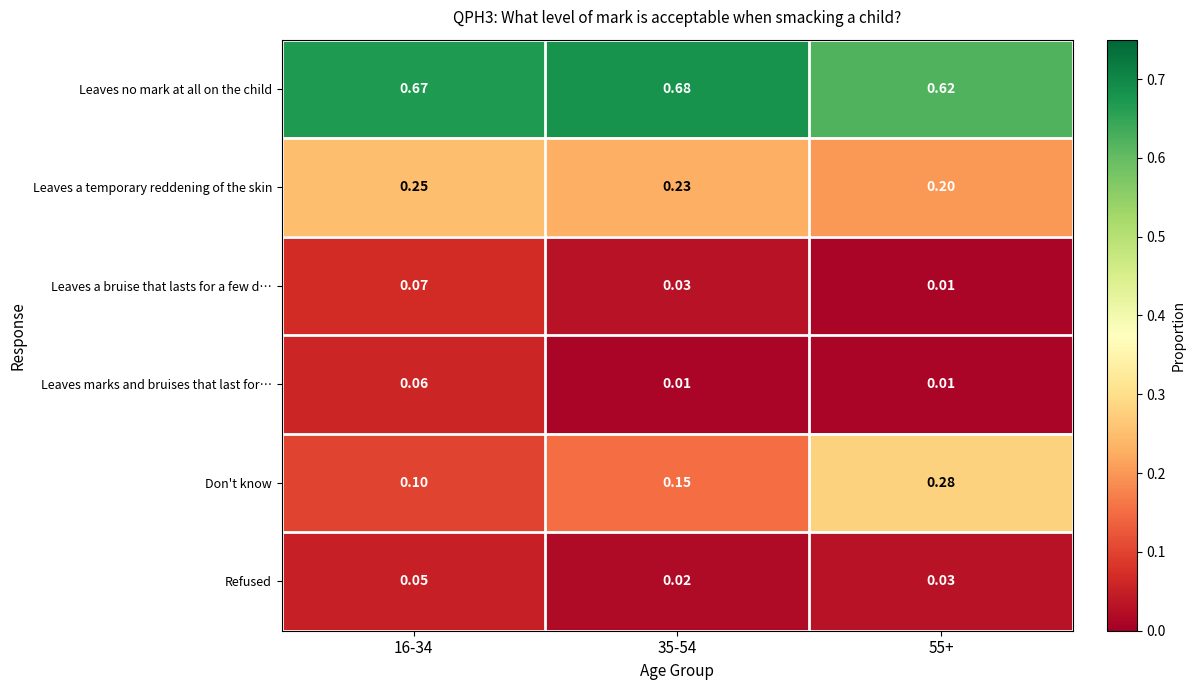

Is the value of Don't know at 16-34 greater than the value of Refused at 55+?

Yes